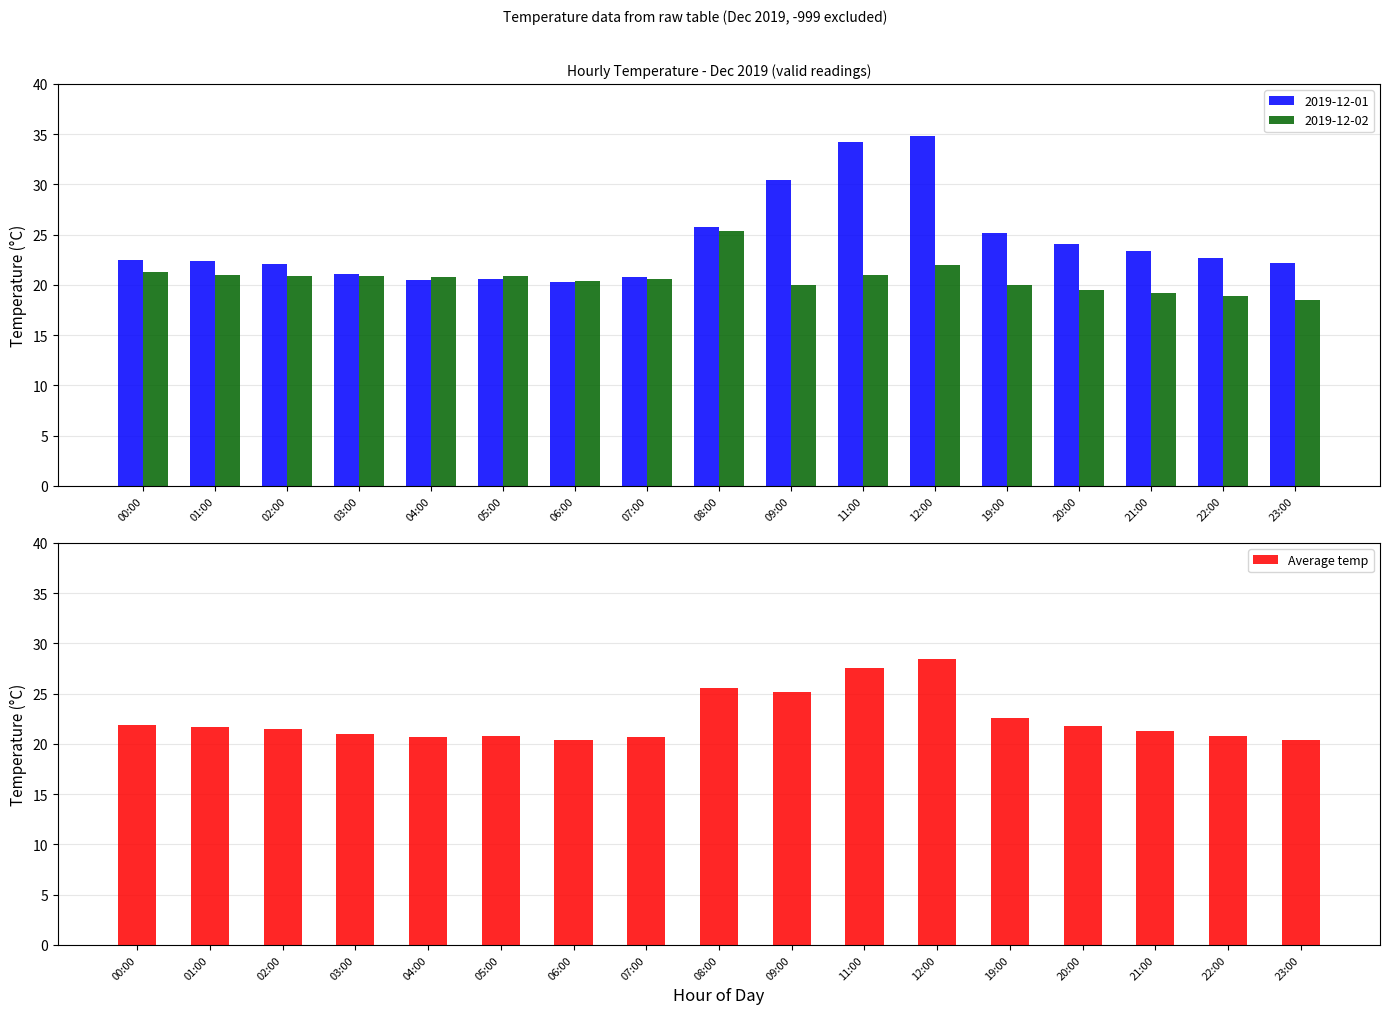

What is the difference between the maximum and second lowest values in the Average temp series?

8.0